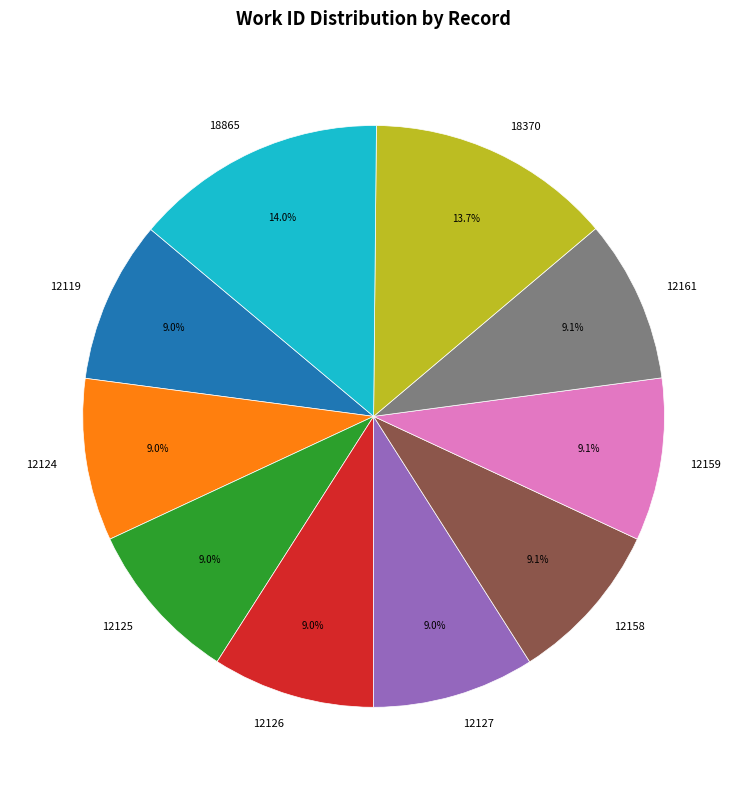

To the nearest percent, what percentage of the pie is 12127?

9%